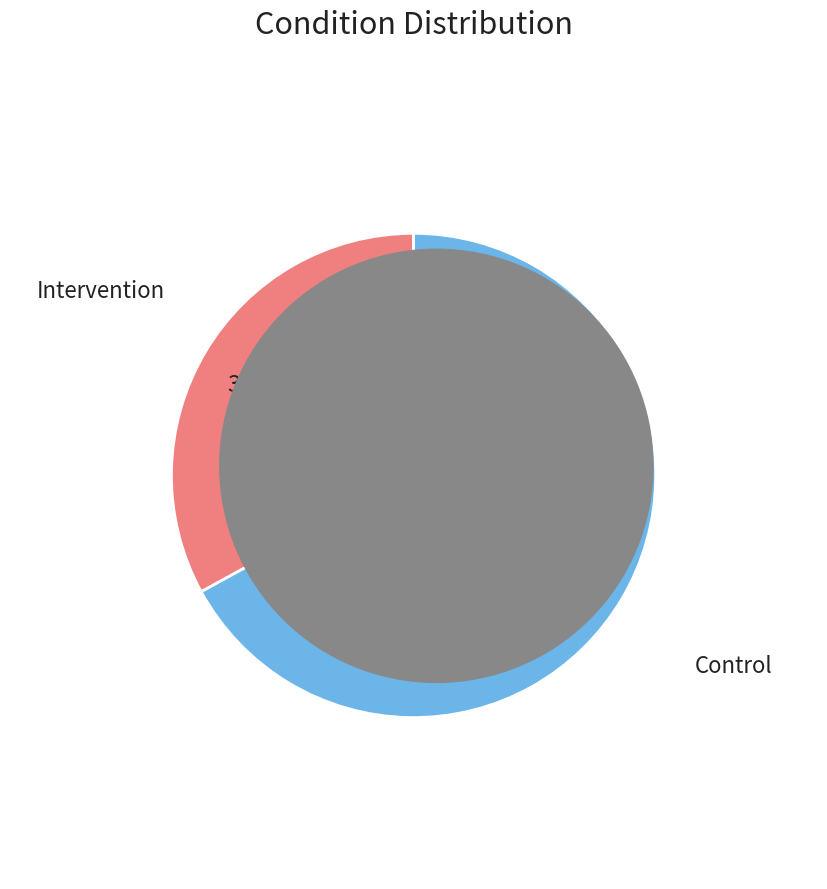

What is the smallest slice in the pie chart?

Intervention